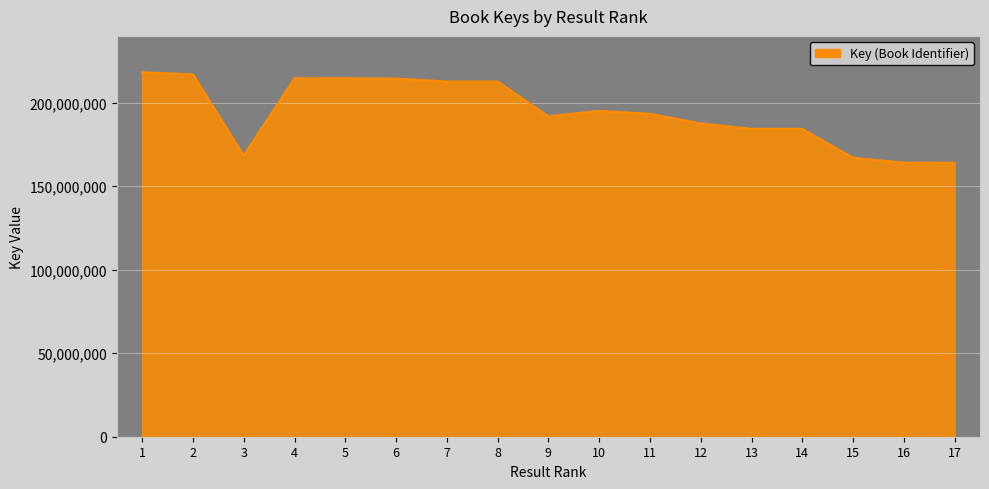

The value at 14 is 184331919. True or false?

True